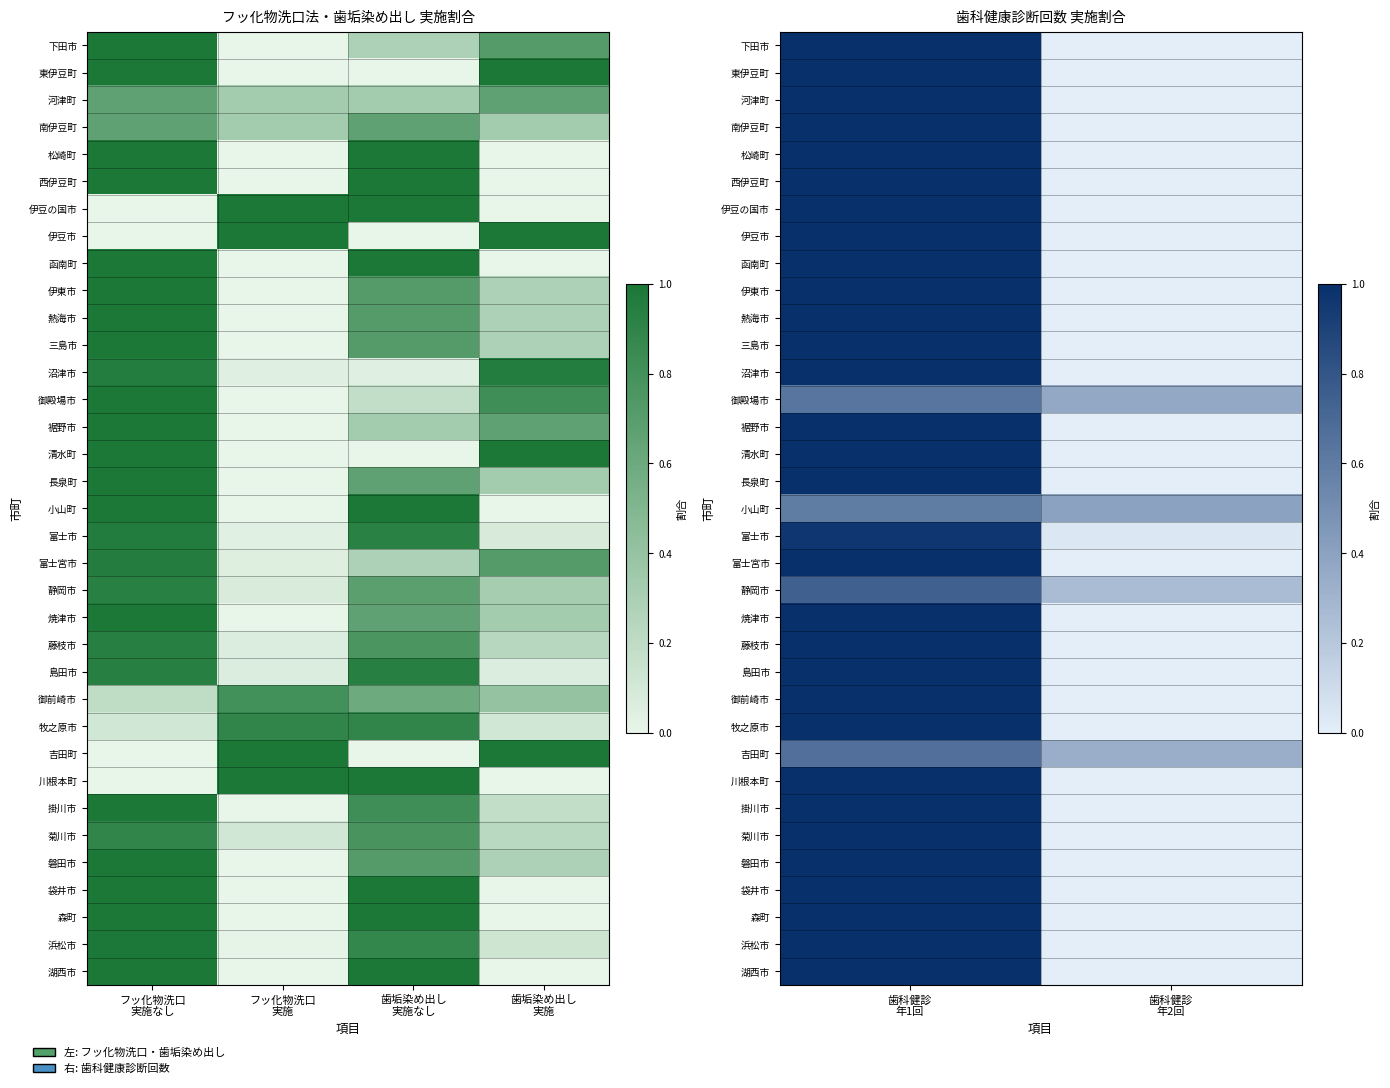

Is it true that 長泉町 equals -0.5 at 歯科健診 年2回?

False